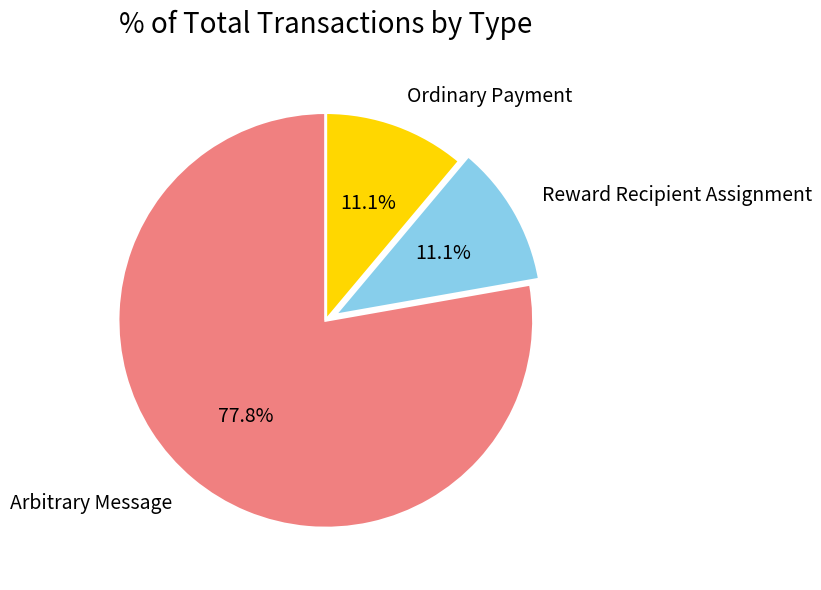

To the nearest percent, what is the difference between the largest and smallest slice percentages?

67%